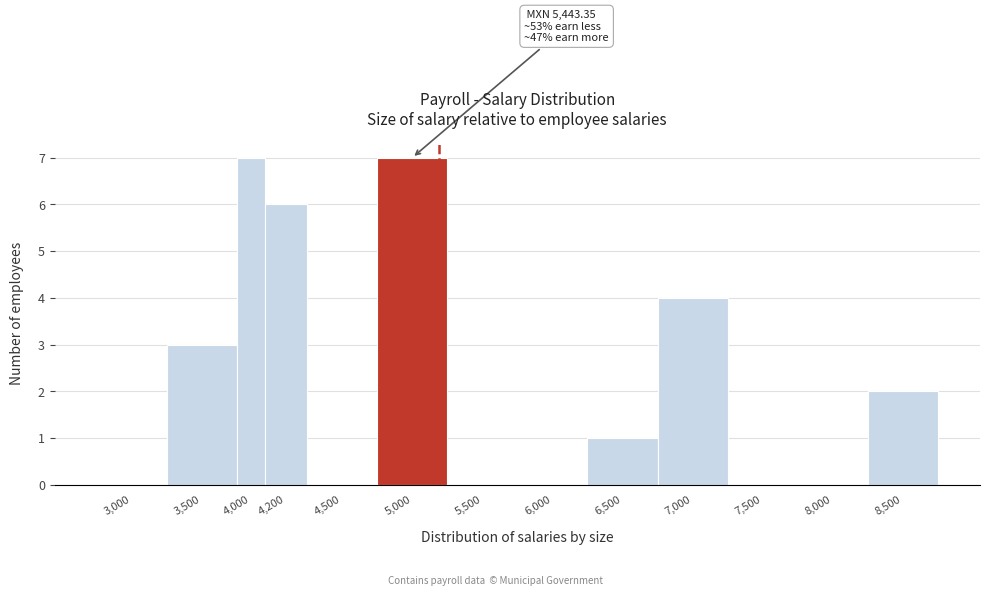

Reading left to right, what are all the values shown in this chart?

3,000=0	3,500=3	4,000=7	4,200=6	4,500=0	5,000=7	5,500=0	6,000=0	6,500=1	7,000=4	7,500=0	8,000=0	8,500=2